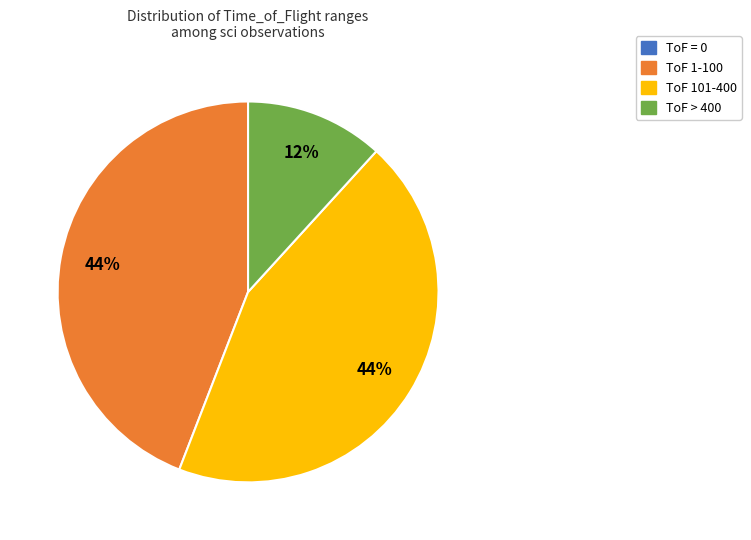

Do ToF > 400 and ToF 1-100 together represent more than half of the pie?

Yes